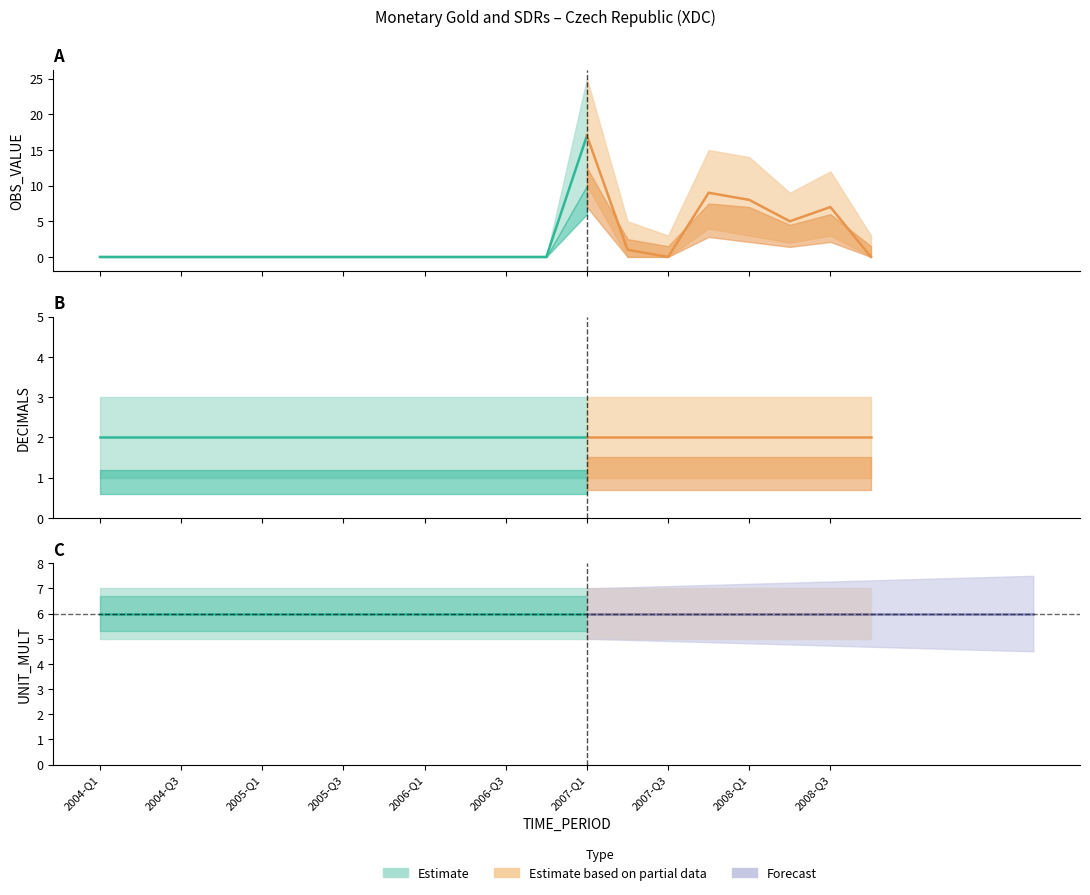

What is the average value of the DECIMALS series?

2